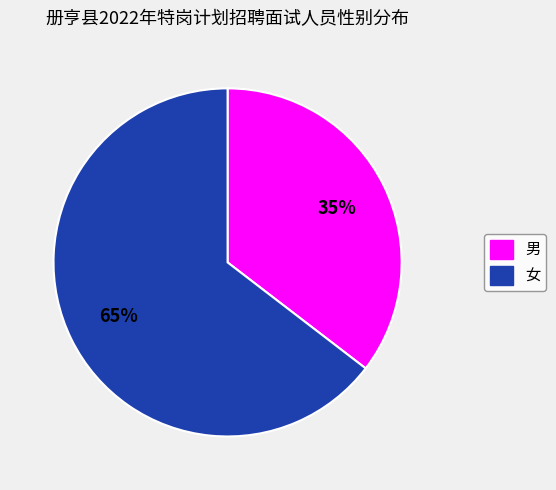

What is the majority slice?

女